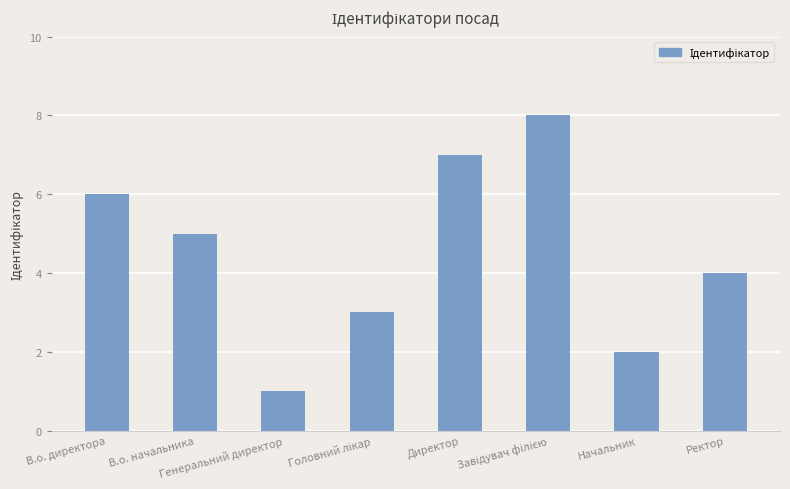

What is the greatest value displayed?

8